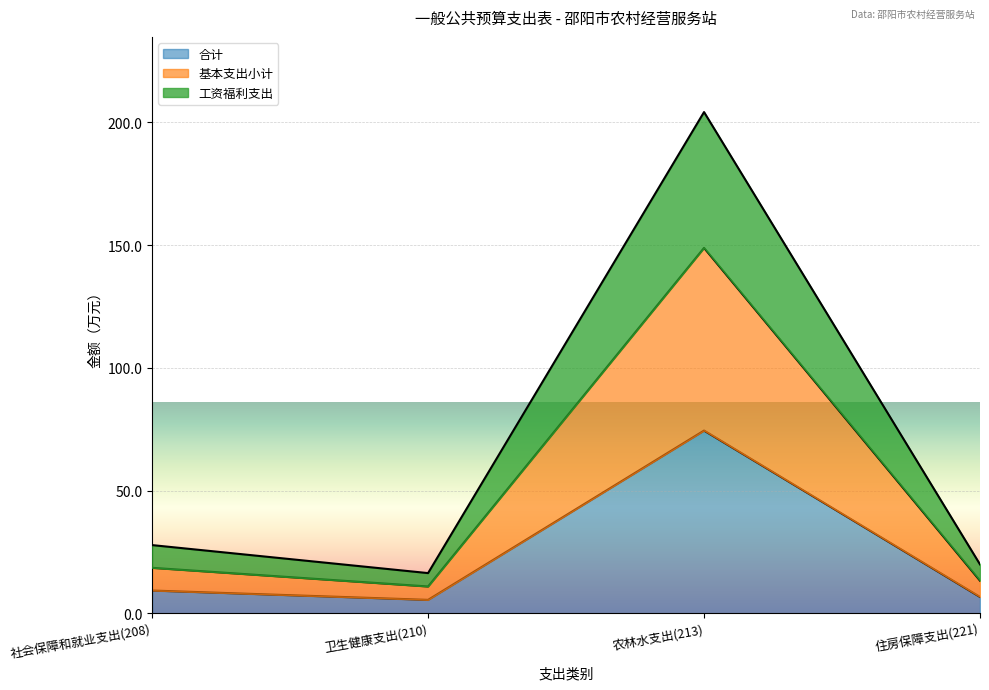

True or false: 合计 and 工资福利支出 intersect in this chart.

False